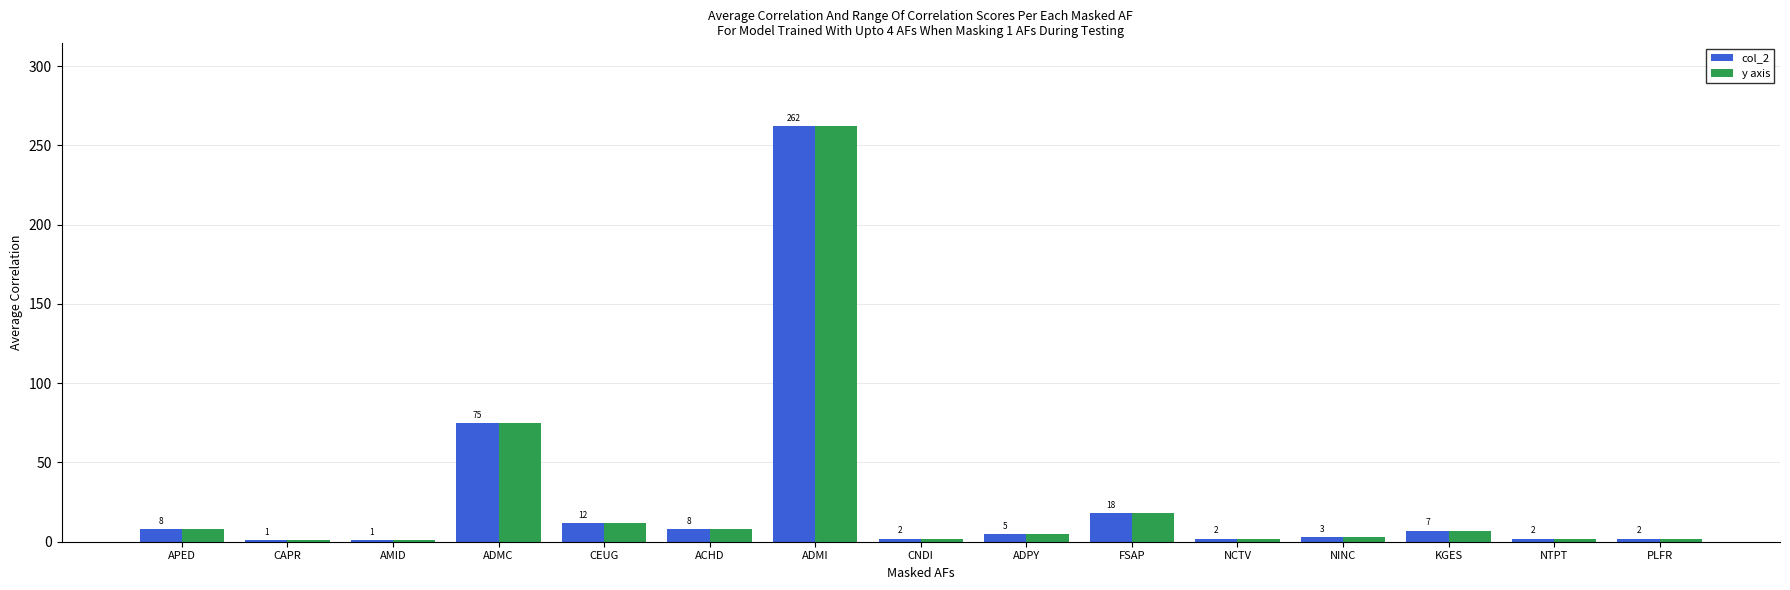

How many bars are there in total?

30